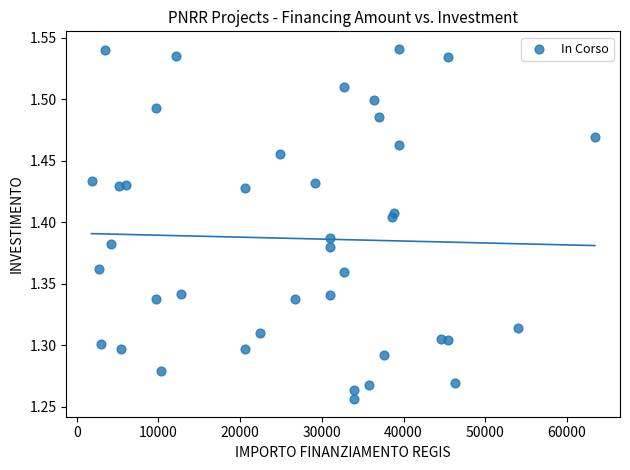

What is the range of X values (max minus min)?

61597.0